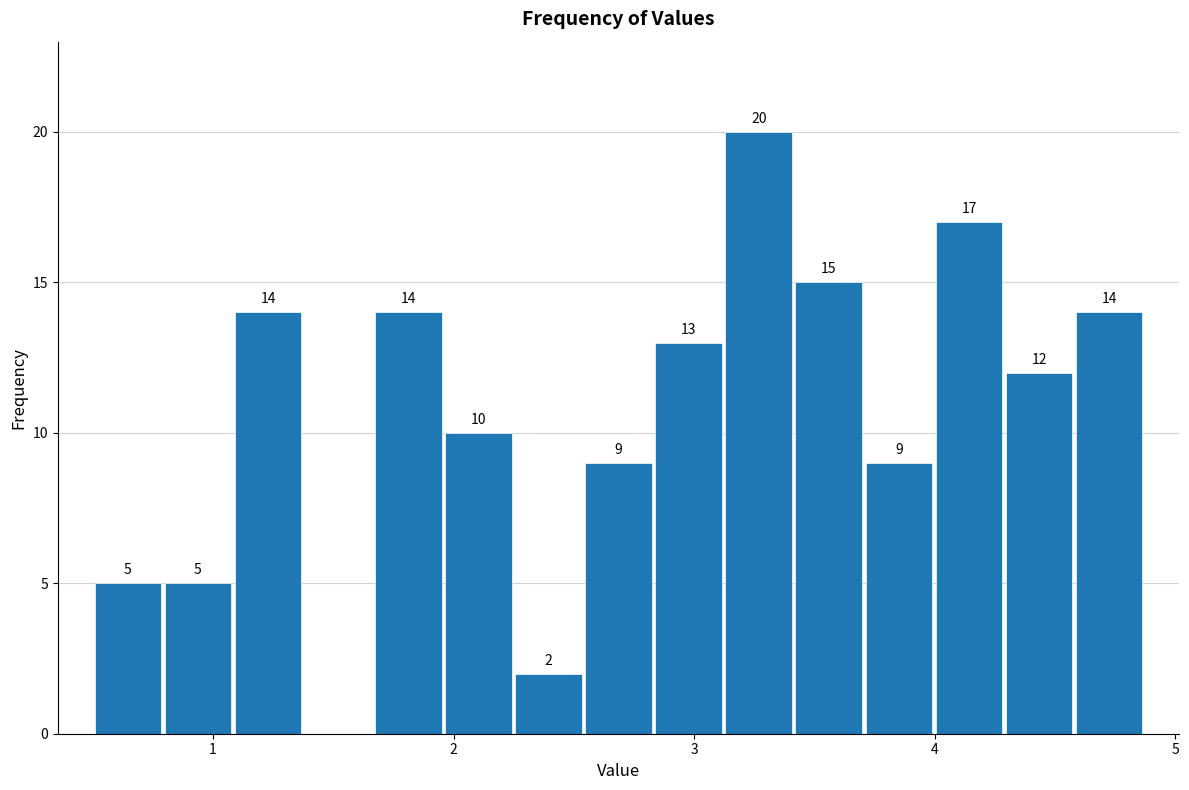

Around what value on the x-axis is the tallest bar? Give the approximate position of its centre, as read against the axis.

3.3